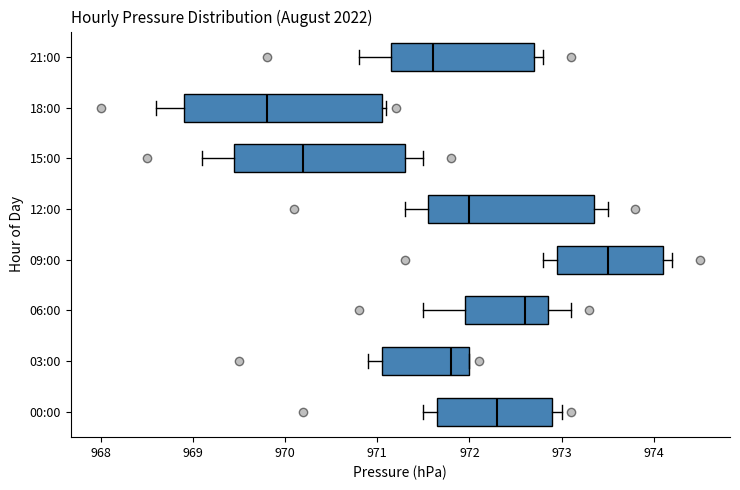

Which box is the widest, from its left edge to its right edge?

18:00